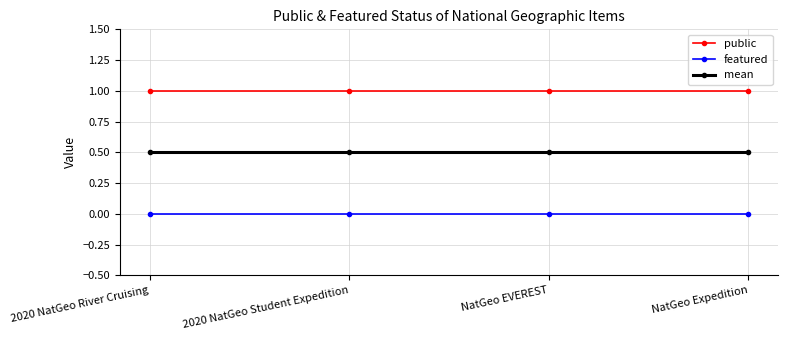

True or false: mean and featured cross at least once.

False